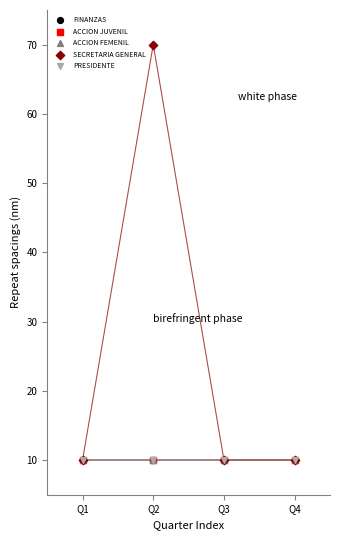

What are all the series names shown in the legend?

FINANZAS, ACCION JUVENIL, ACCION FEMENIL, SECRETARIA GENERAL, PRESIDENTE